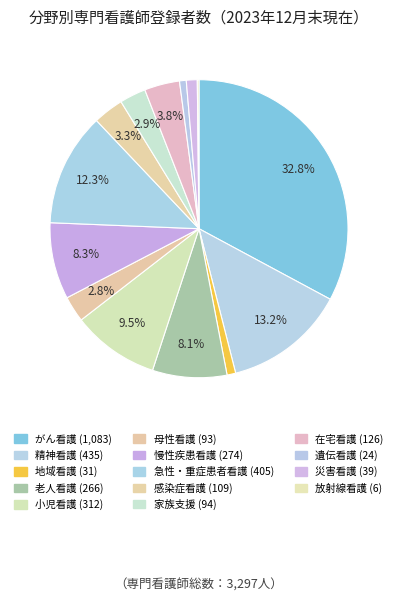

The 老人看護 slice represents 18% of the pie. True or false?

False